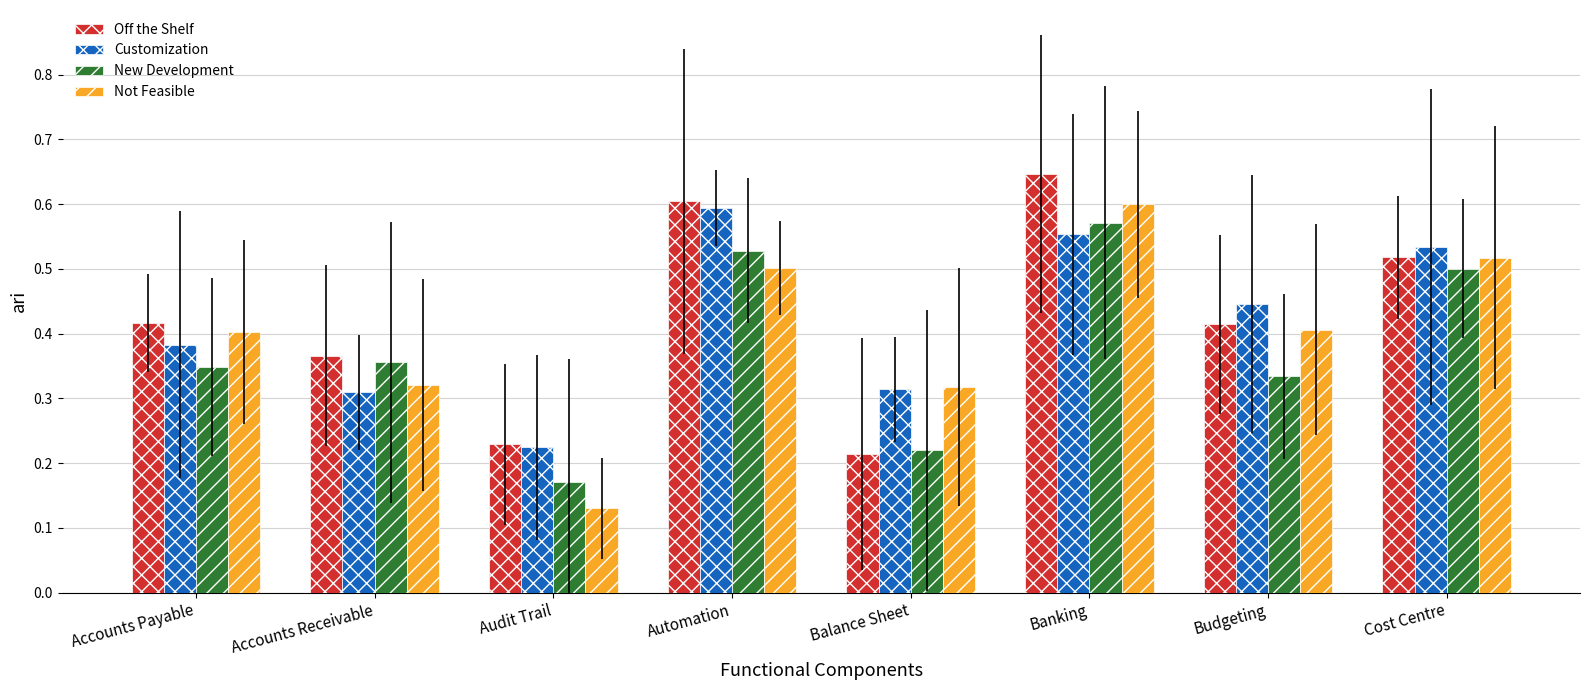

How many bars are there in total?

32